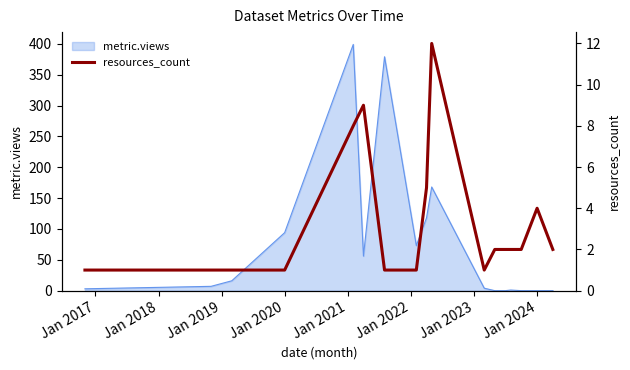

How many values are below 2?

7